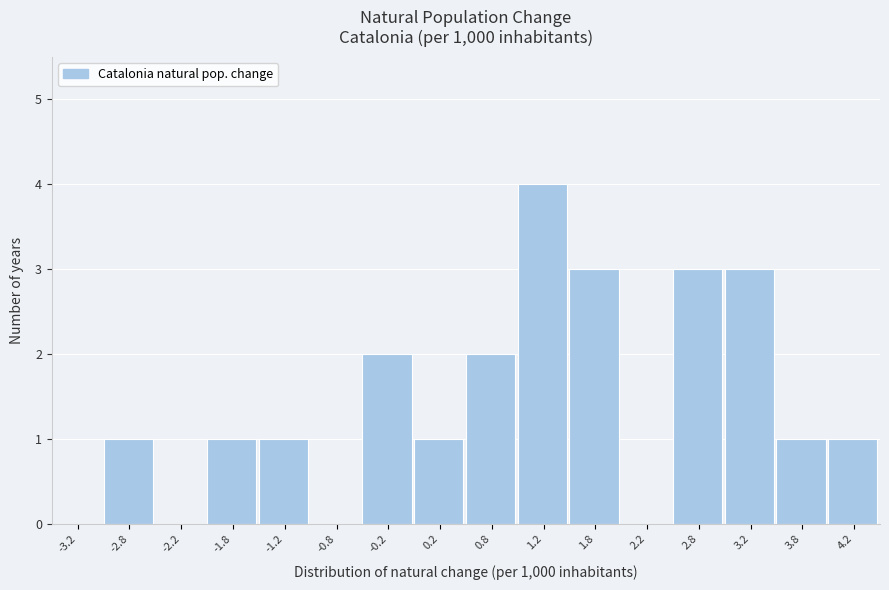

Reading left to right, transcribe this chart: for each bar, give the range it covers on the x-axis and its height. The values are not printed on the chart, so give them approximately, as read against the axis.

-3.5 to -3.0: 0
-3.0 to -2.5: 1
-2.5 to -2.0: 0
-2.0 to -1.5: 1
-1.5 to -1.0: 1
-1.0 to -0.5: 0
-0.5 to 0.0: 2
0.0 to 0.5: 1
0.5 to 1.0: 2
1.0 to 1.5: 4
1.5 to 2.0: 3
2.0 to 2.5: 0
2.5 to 3.0: 3
3.0 to 3.5: 3
3.5 to 4.0: 1
4.0 to 4.5: 1